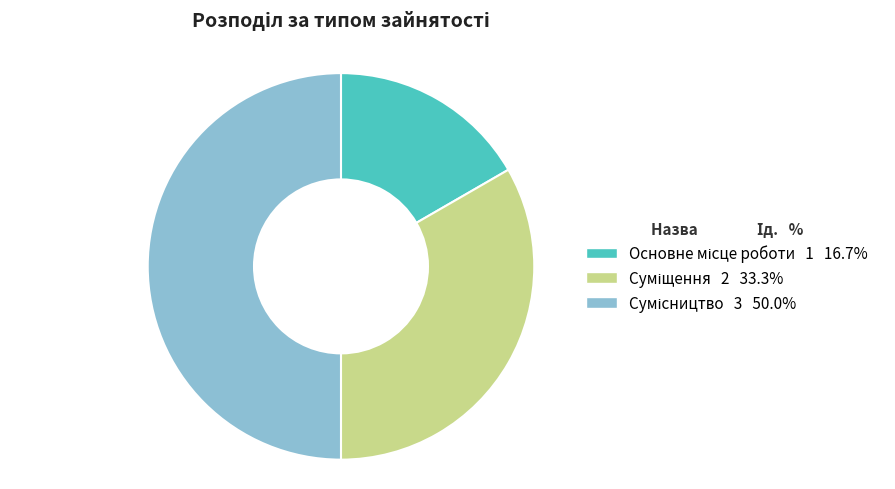

Is there a majority slice in this chart?

No